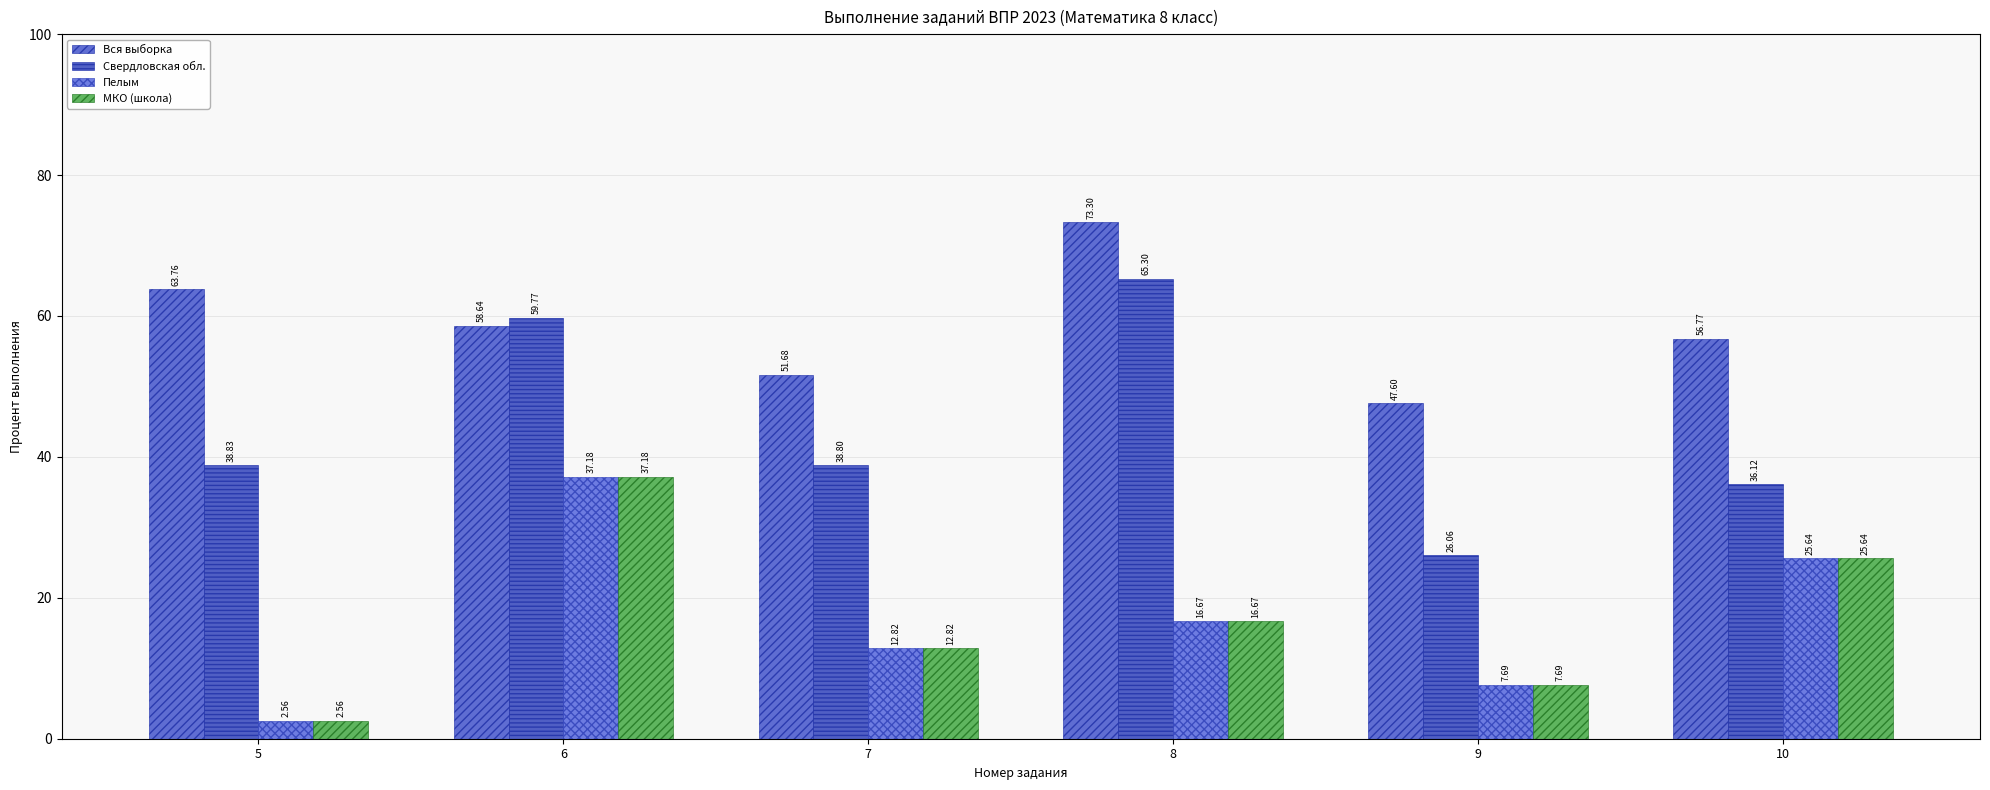

At which label is Вся выборка closest to 60?

6